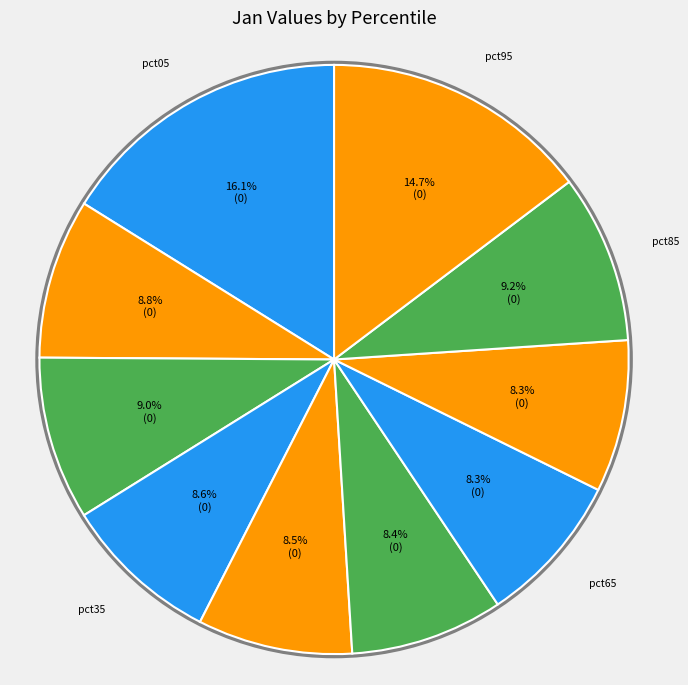

To the nearest percent, what percentage of the pie is pct75?

8%